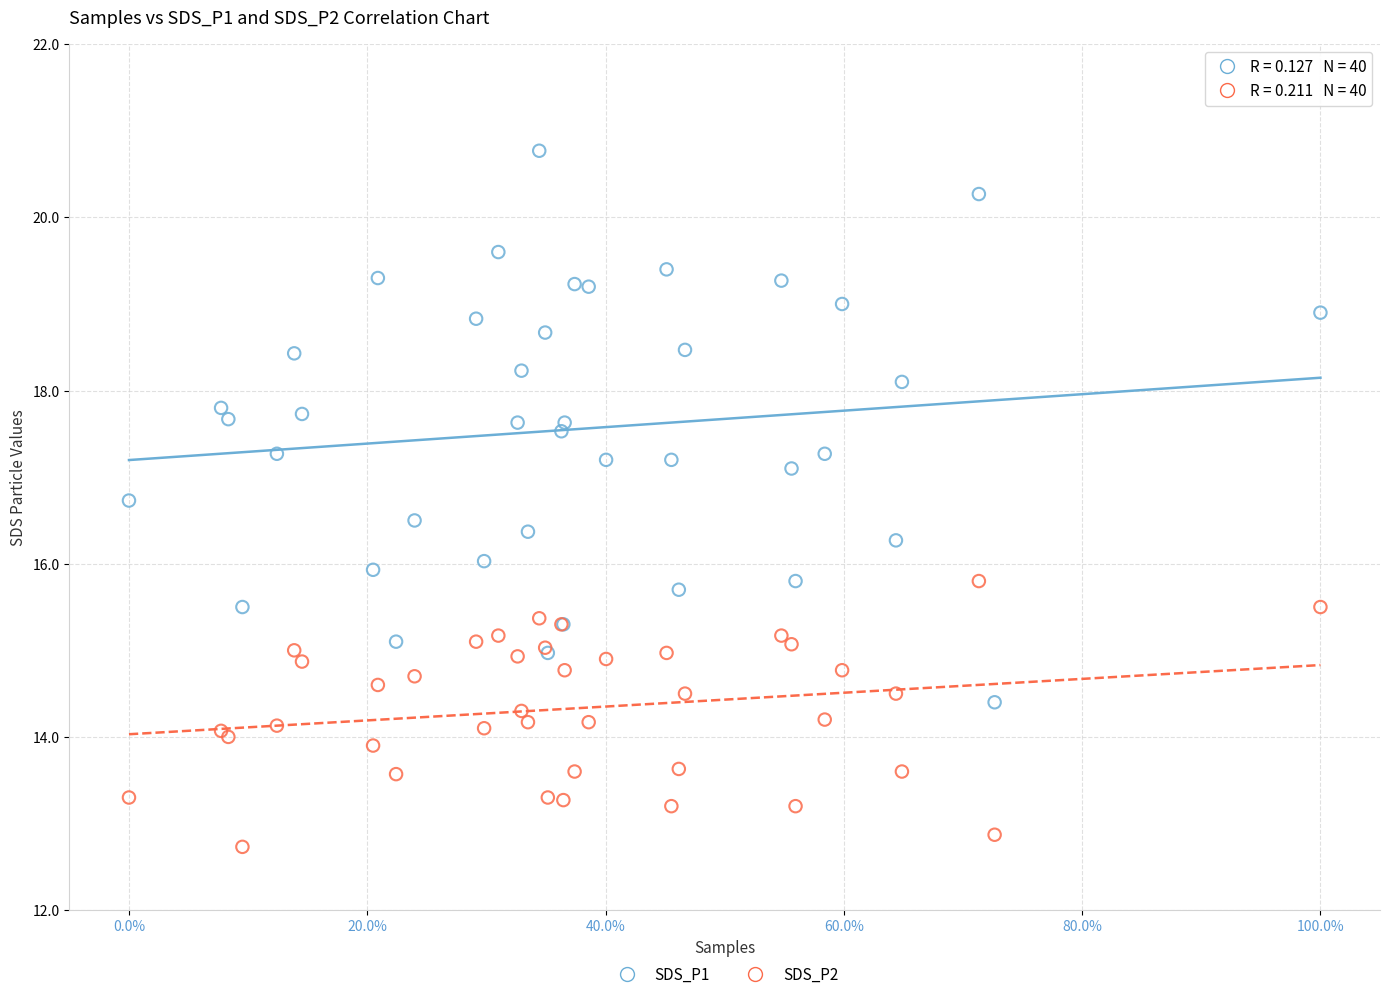

Which series contains the lowest Y value?

SDS_P2